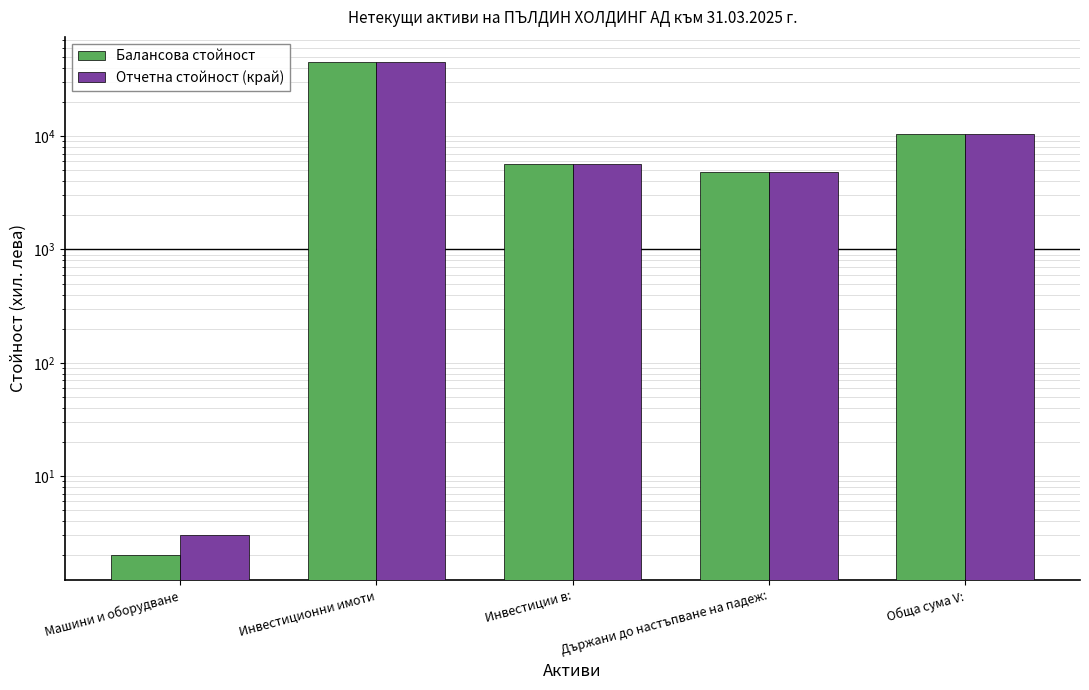

What is the sum of the Балансова стойност values at Инвестиционни имоти and Държани до настъпване на падеж:?

50342